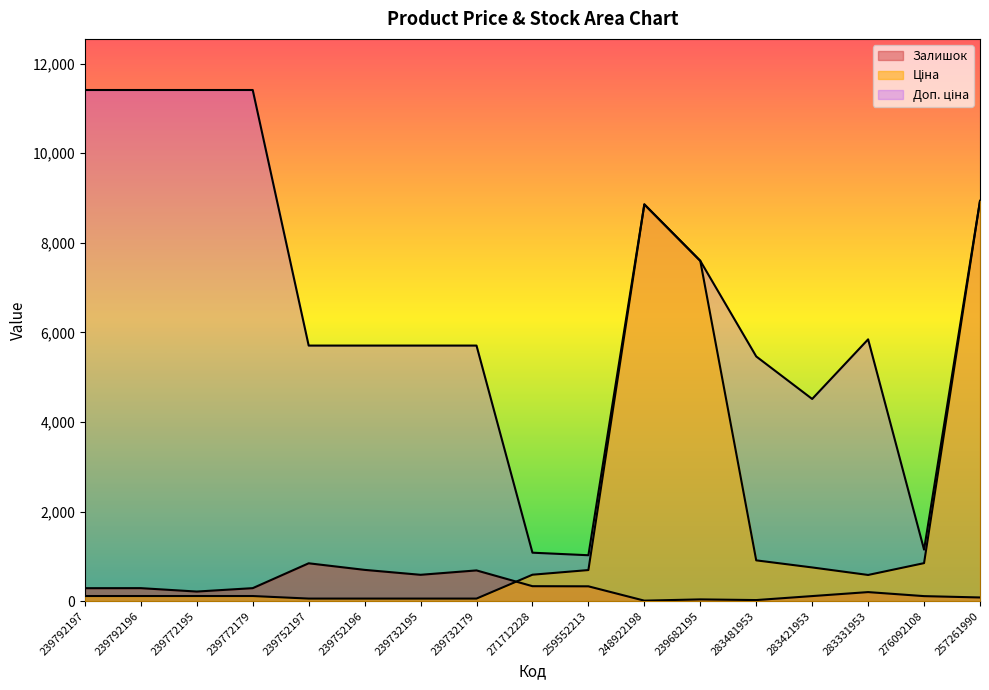

True or false: Ціна has a value of 114.1 at 239792196.

True